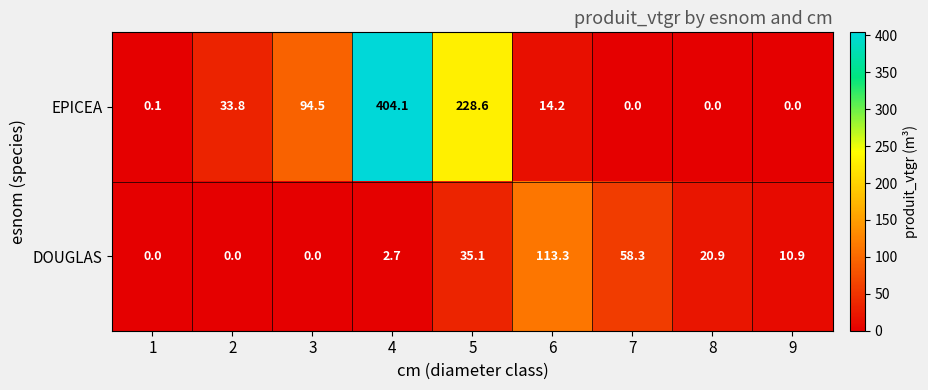

Reading left to right, transcribe all the data shown in this chart.

EPICEA: 1=0.1	2=33.8	3=94.5	4=404.1	5=228.6	6=14.2	7=0.0	8=0.0	9=0.0
DOUGLAS: 1=0.0	2=0.0	3=0.0	4=2.7	5=35.1	6=113.3	7=58.3	8=20.9	9=10.9